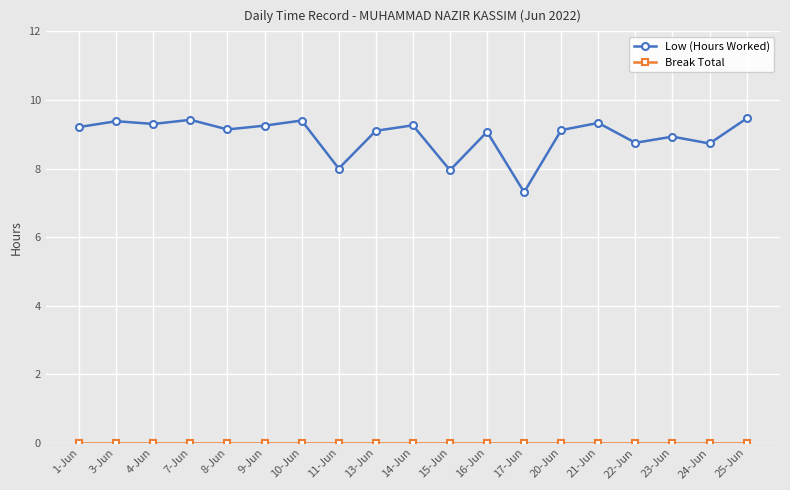

At which label does Low (Hours Worked) first exceed 9?

1-Jun